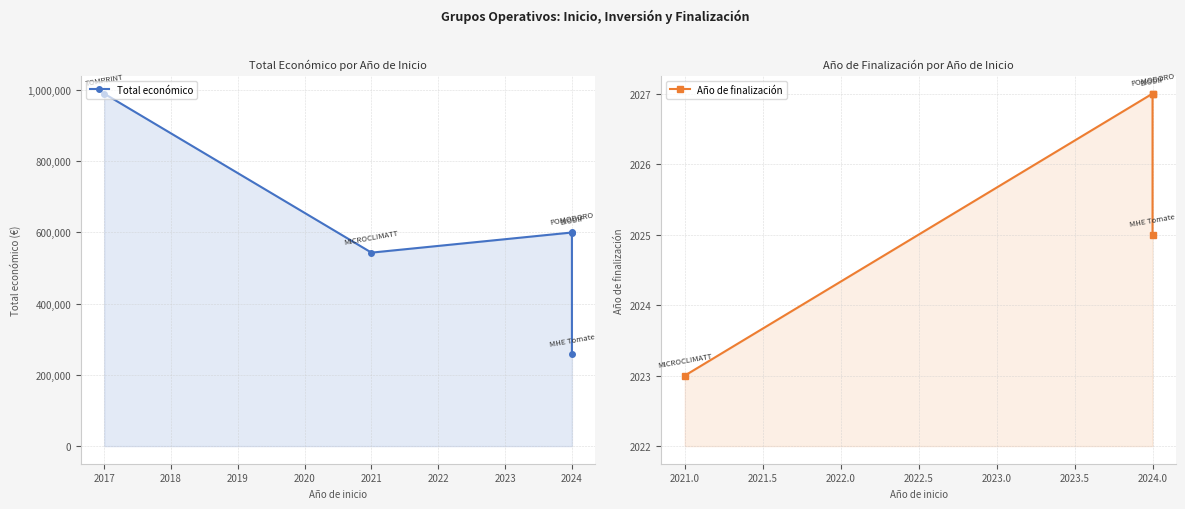

How many lines are shown in the chart?

2